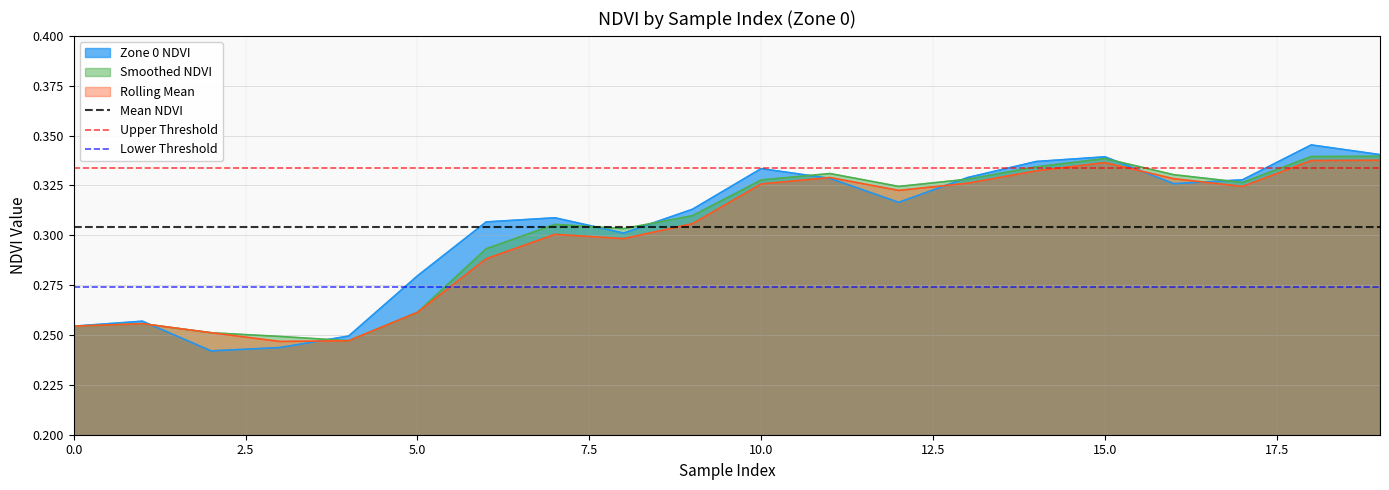

Is it true that Lower Threshold equals 0.1 at 2.5?

False